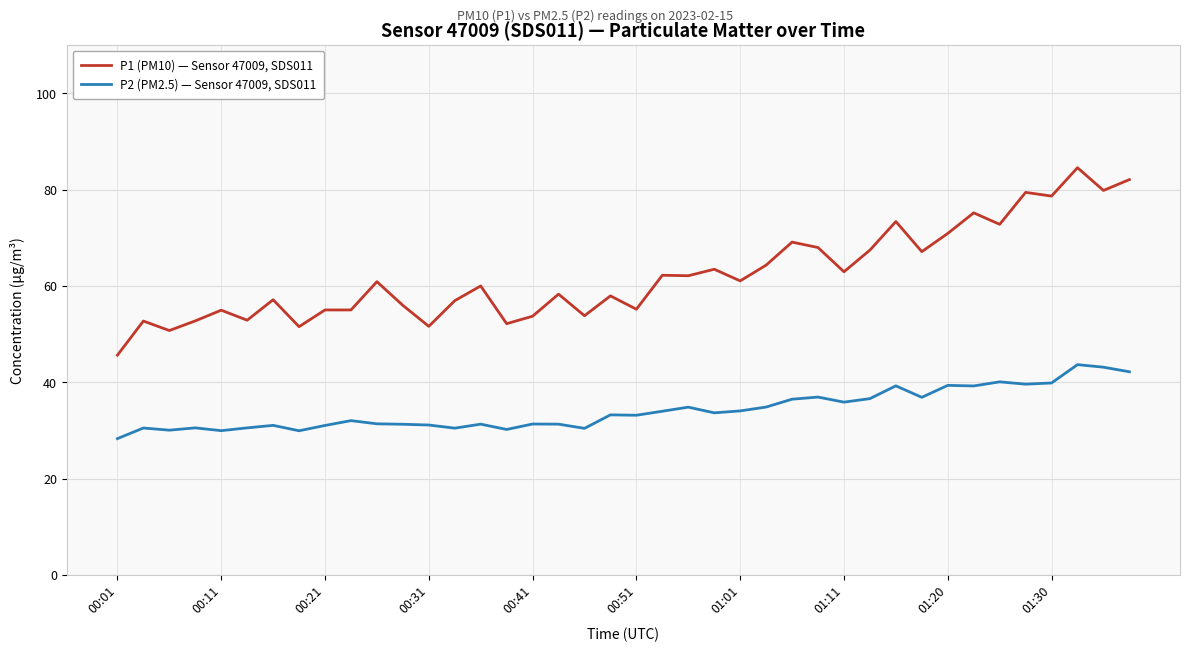

Which series has the largest total across all categories?

P1 (PM10) — Sensor 47009, SDS011